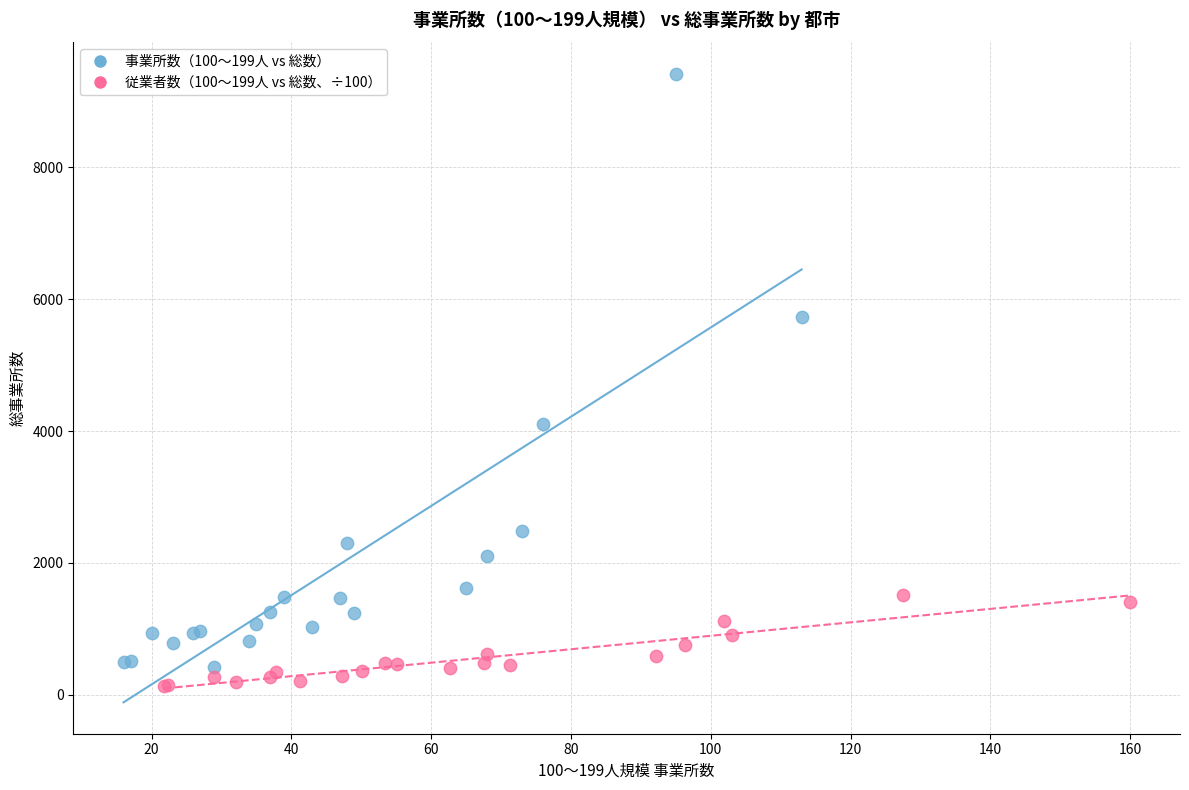

Which series contains the lowest Y value?

従業者数（100～199人 vs 総数、÷100）